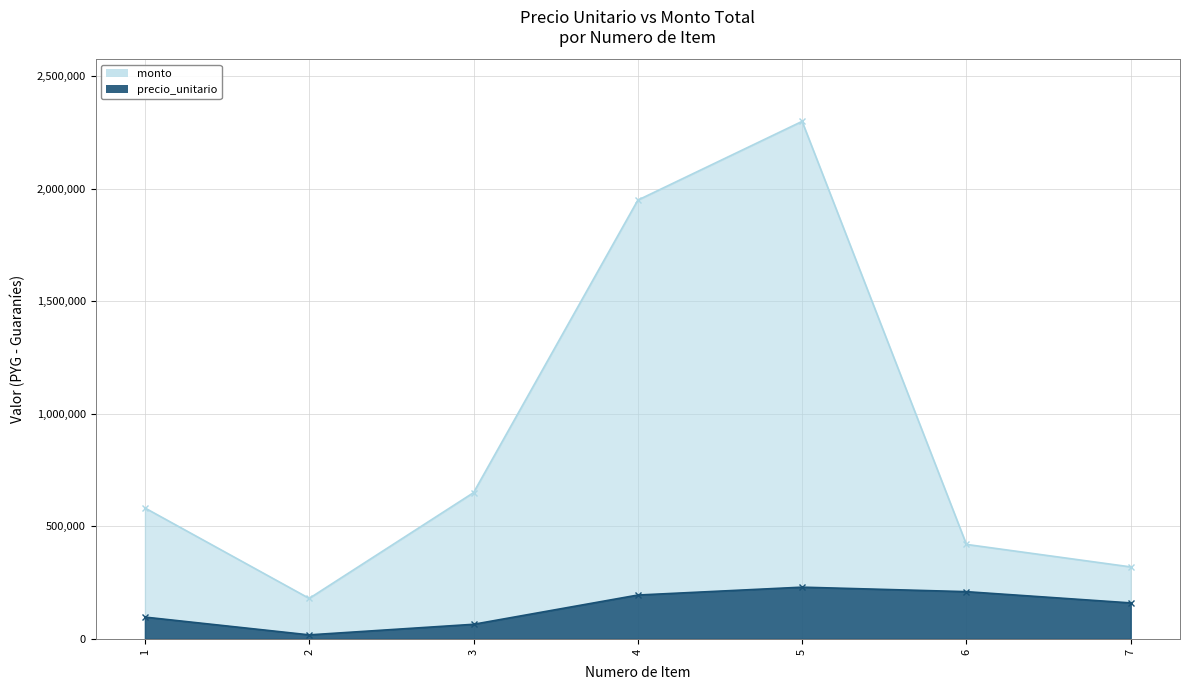

Is the value of monto at 7 greater than the value of precio_unitario at 3?

Yes